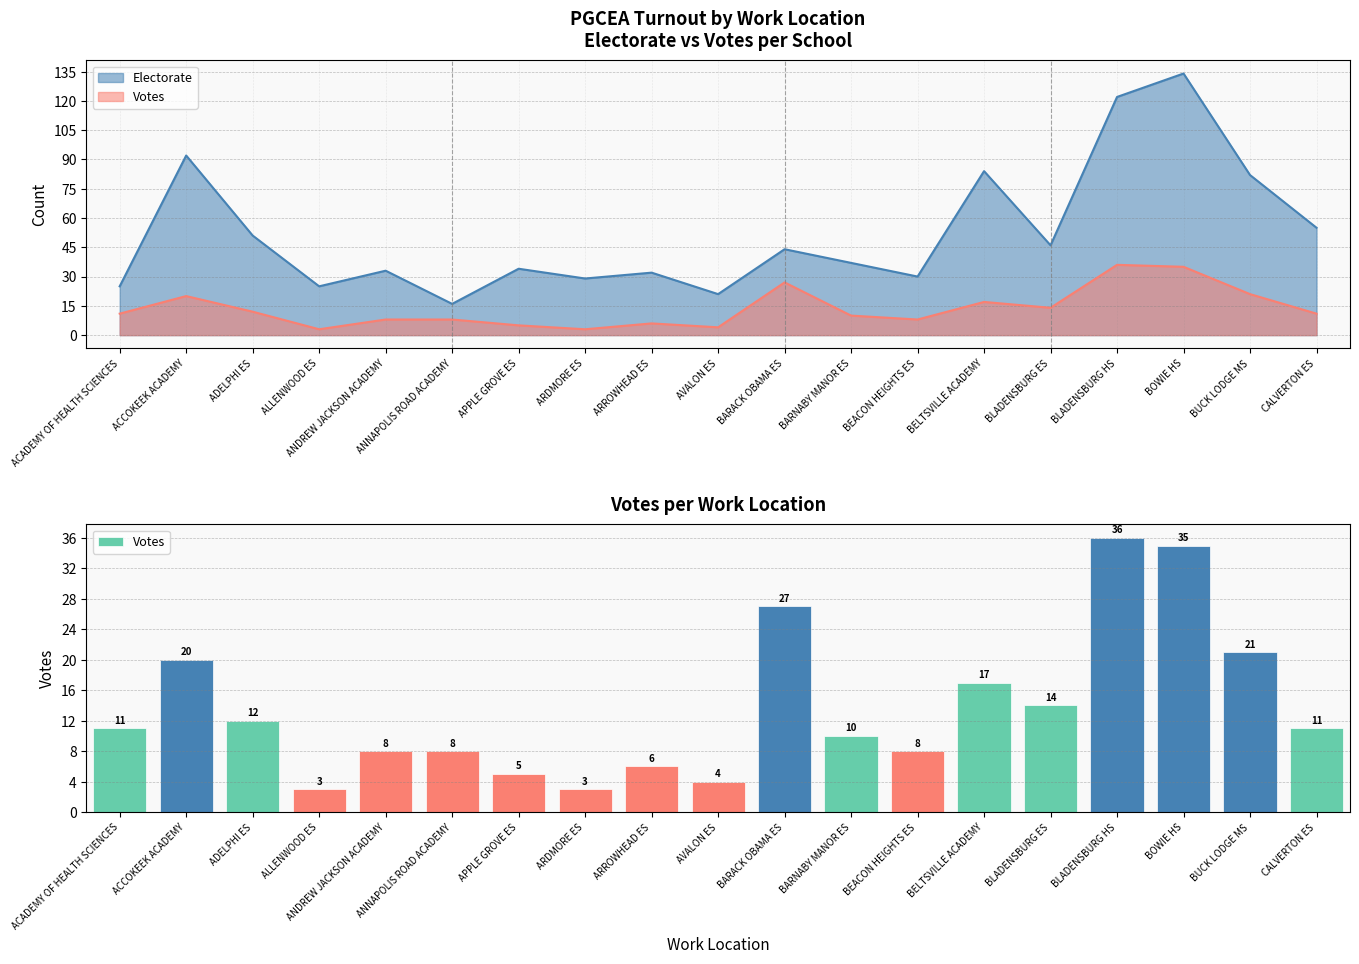

What is the ratio of the value at BOWIE HS to the value at ACCOKEEK ACADEMY?

1.8